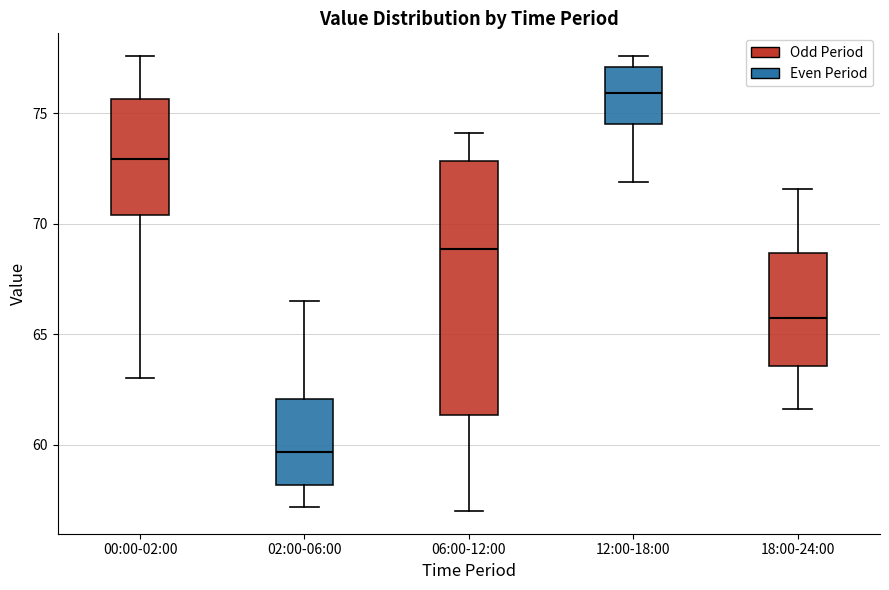

Reading left to right, read every box against the y-axis: the position of its median line, the range the box covers, and the ends of its whiskers. The values are not printed on the chart, so give them approximately, as read against the axis.

00:00-02:00: median 73.0, box 70.5 to 75.5, whiskers 63.0 to 77.5
02:00-06:00: median 59.5, box 58.0 to 62.0, whiskers 57.0 to 66.5
06:00-12:00: median 69.0, box 61.5 to 73.0, whiskers 57.0 to 74.0
12:00-18:00: median 76.0, box 74.5 to 77.0, whiskers 72.0 to 77.5
18:00-24:00: median 66.0, box 63.5 to 68.5, whiskers 61.5 to 71.5